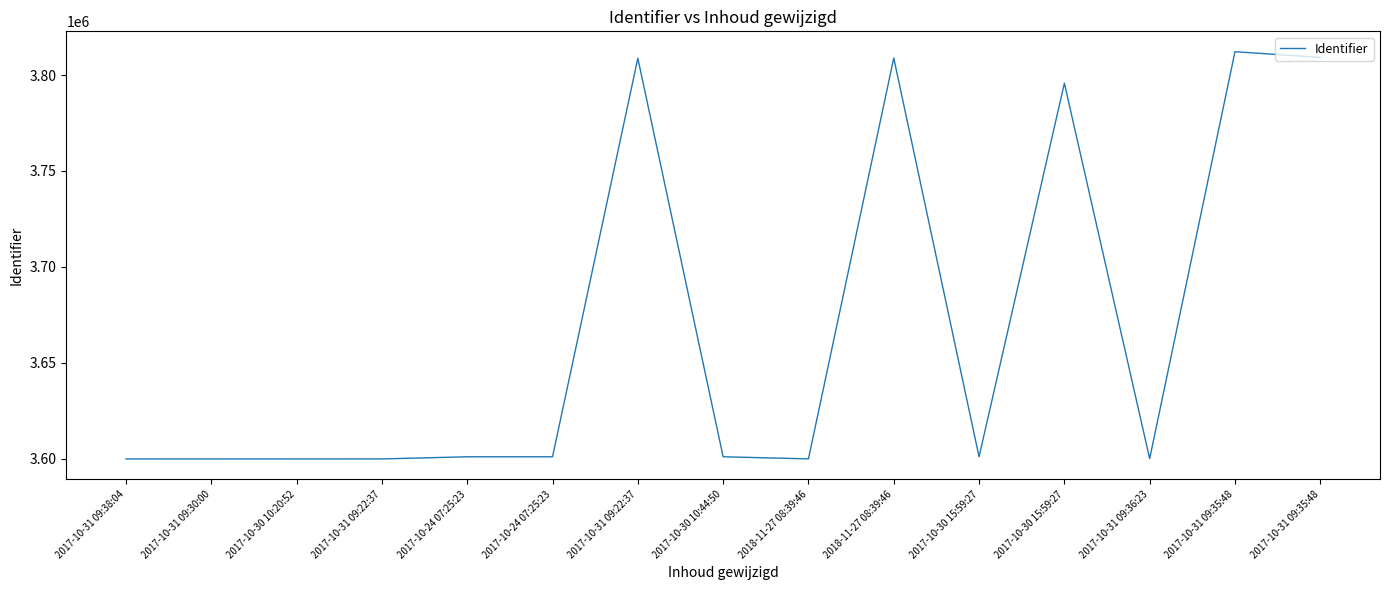

List the labels in order of value, smallest first.

2017-10-31 09:38:04, 2017-10-31 09:30:00, 2017-10-30 10:20:52, 2017-10-31 09:22:37, 2018-11-27 08:39:46, 2017-10-31 09:36:23, 2017-10-24 07:25:23, 2017-10-24 07:25:23, 2017-10-30 10:44:50, 2017-10-30 15:59:27, 2017-10-30 15:59:27, 2017-10-31 09:22:37, 2018-11-27 08:39:46, 2017-10-31 09:35:48, 2017-10-31 09:35:48